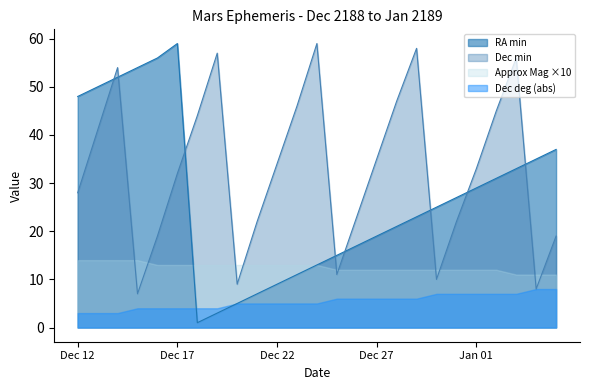

Does the chart have visible grid lines?

No